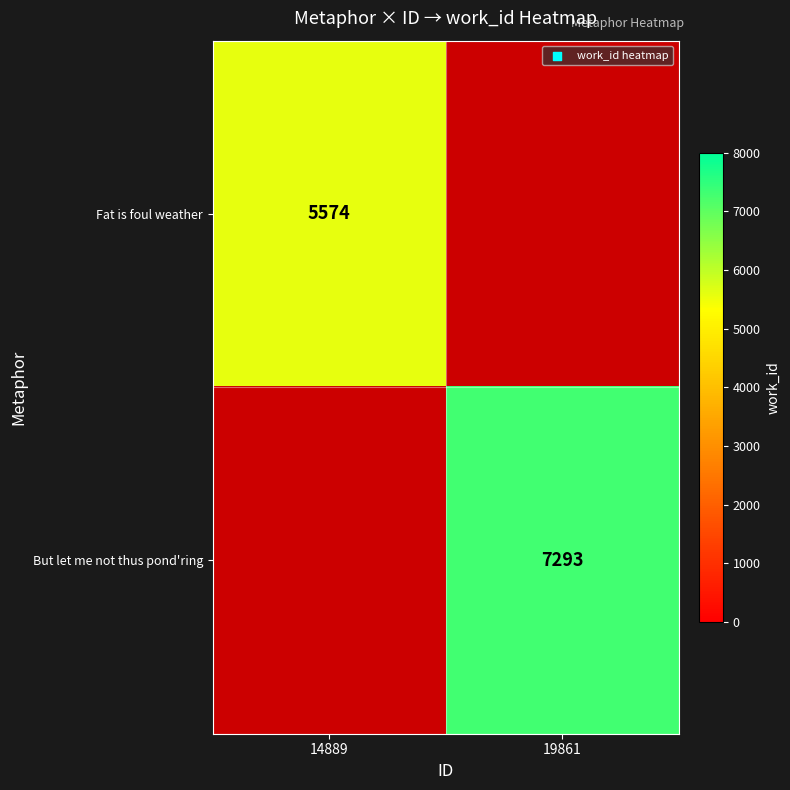

True or false: Fat is foul weather has a value of 2892 at 14889.

False